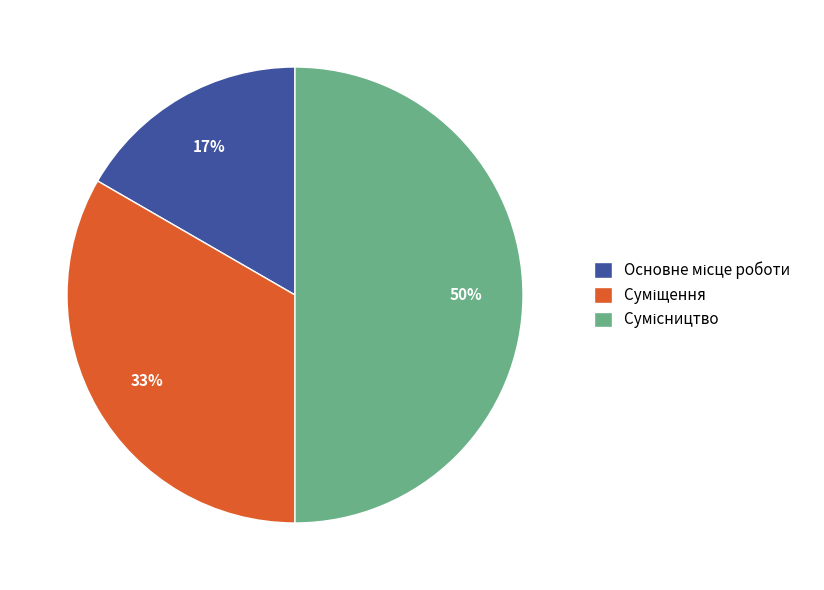

To the nearest percent, what is the average slice percentage?

33%